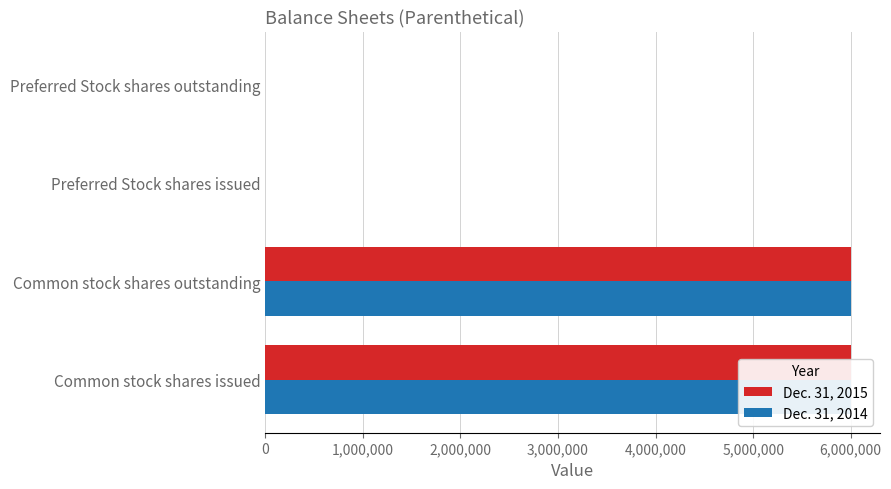

How many series are shown in this chart?

2